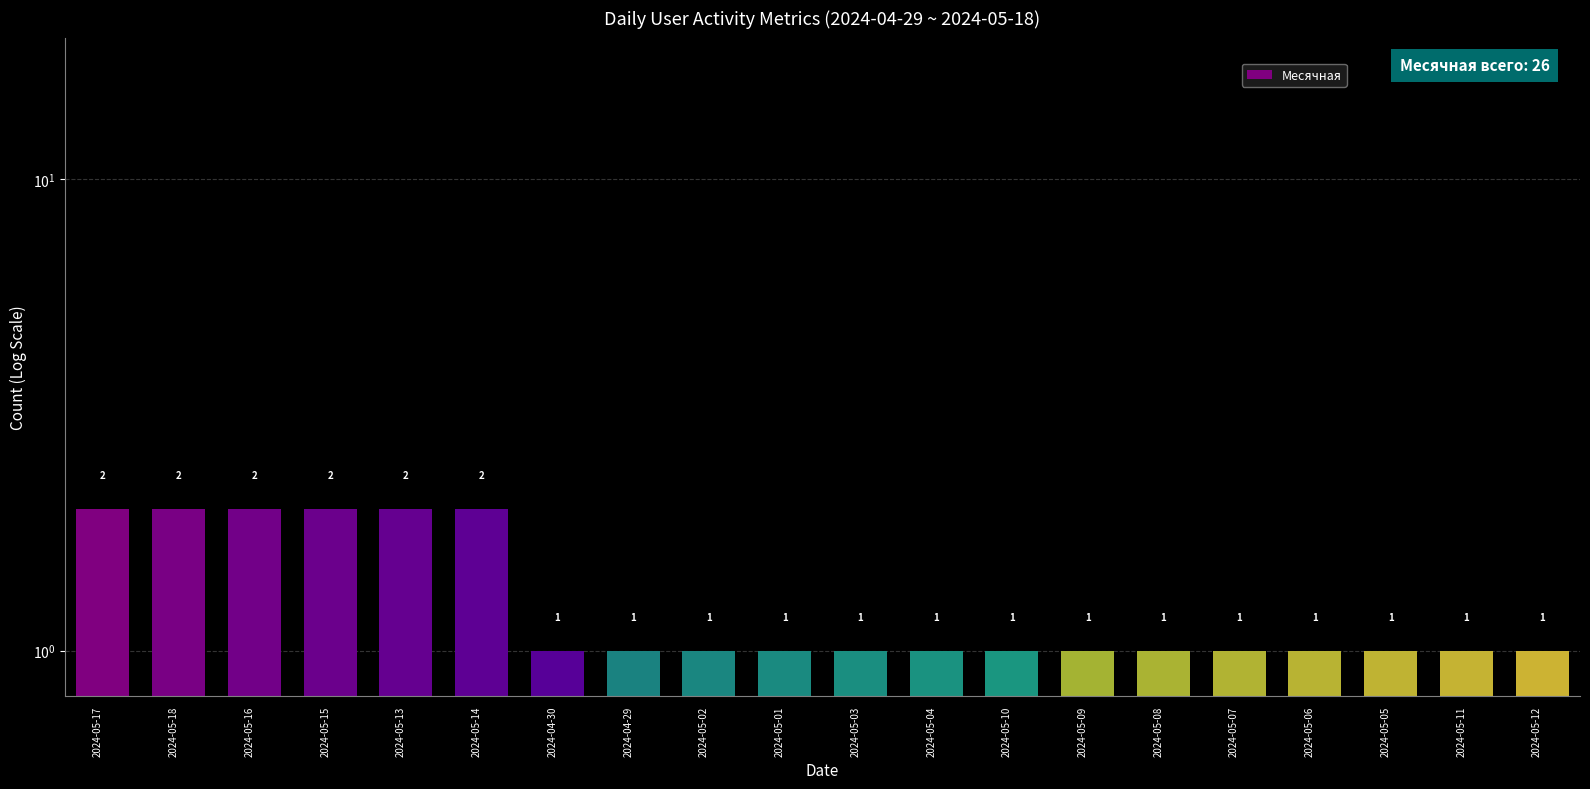

What position from the left is 2024-05-18?

2